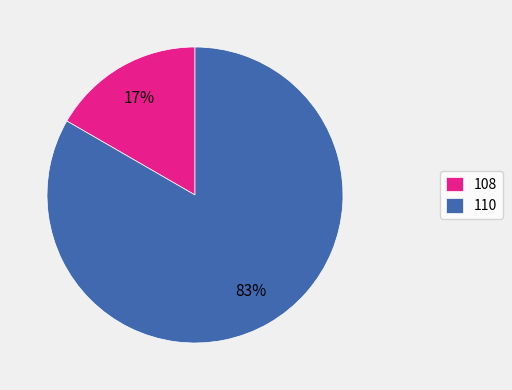

To the nearest percent, what is the combined percentage of 108 and 110?

100%